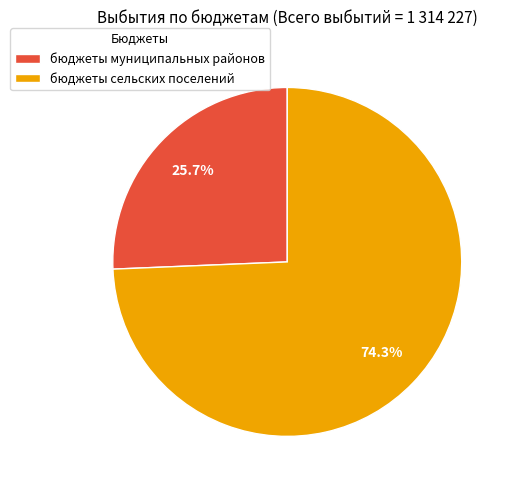

Approximately how many times larger is the value at бюджеты муниципальных районов compared to бюджеты сельских поселений?

0.3